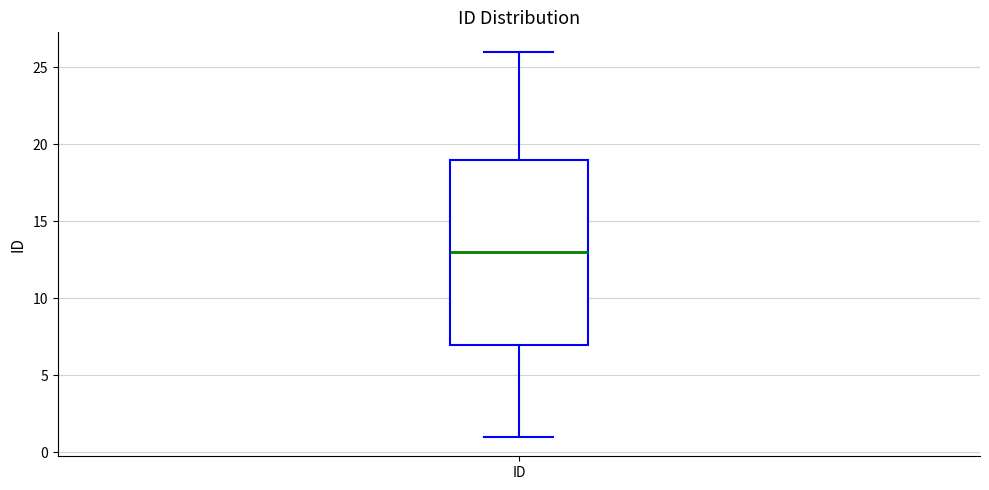

Read this box plot against the y-axis: the position of the median line, the range covered by the box, and the ends of both whiskers. The values are not printed on the chart, so give them approximately, as read against the axis.

median 13, box 7 to 19, whiskers 1 to 26